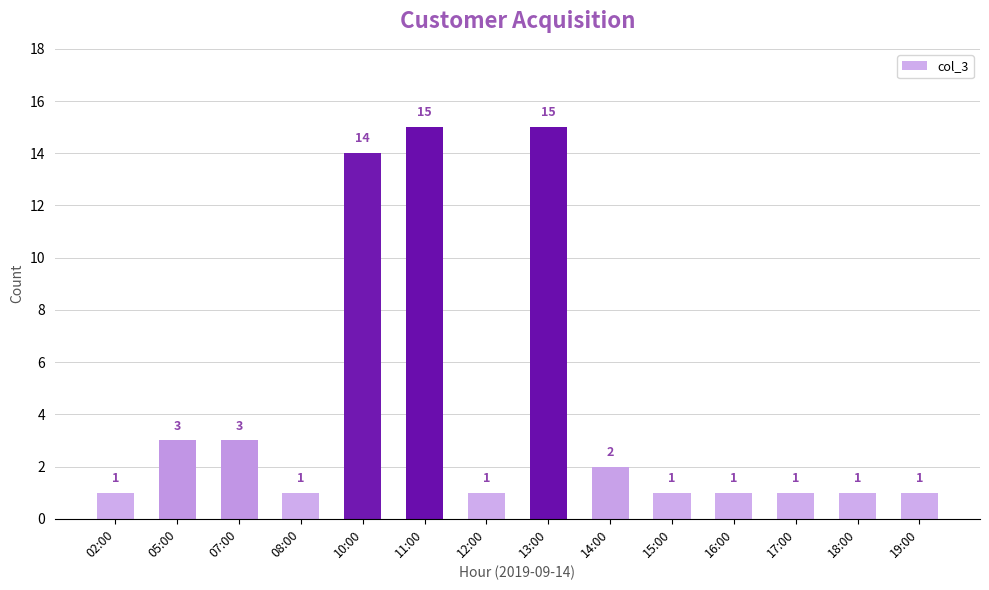

What is the greatest value displayed?

15